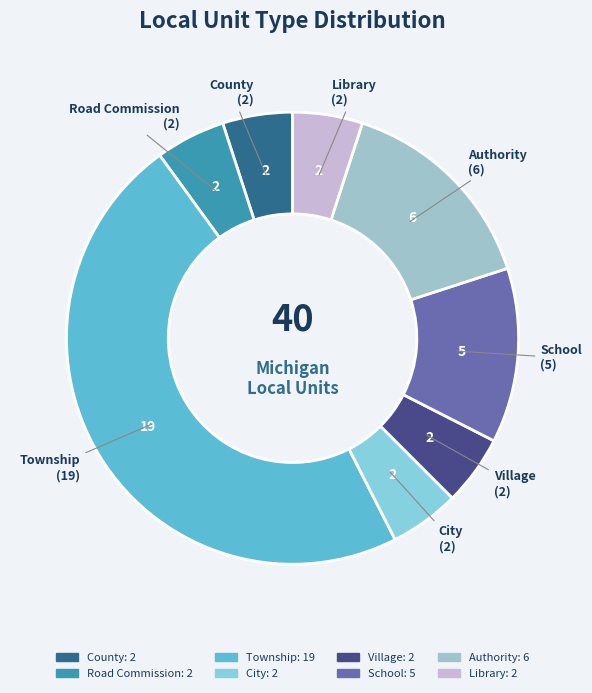

Is there a majority slice in this chart?

No